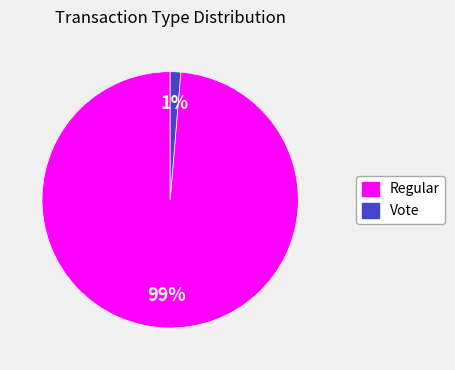

Which slice represents more than half of the pie?

Regular